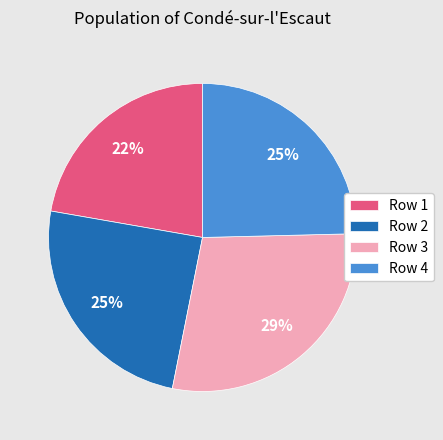

To the nearest percent, what portion does Row 1 represent?

22%